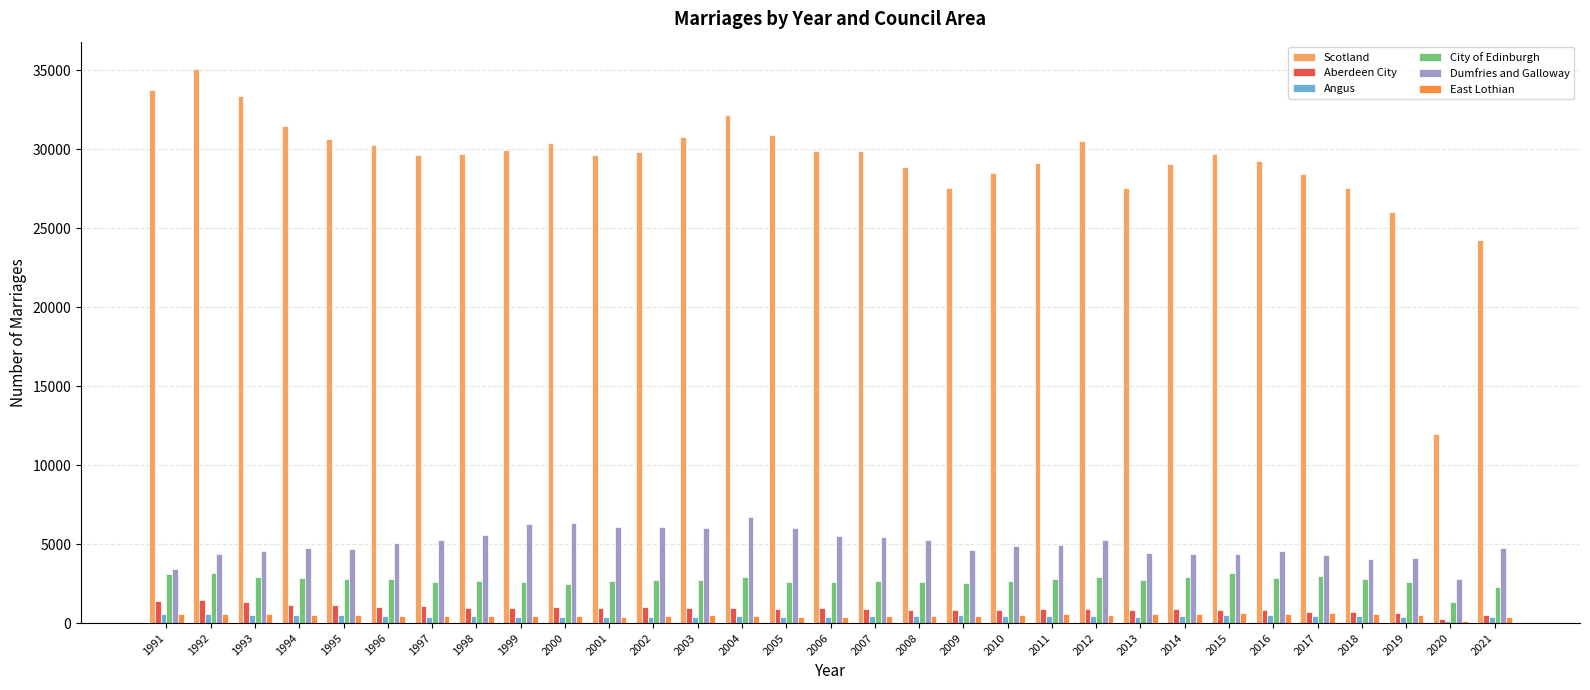

Count the number of categories in the chart.

31